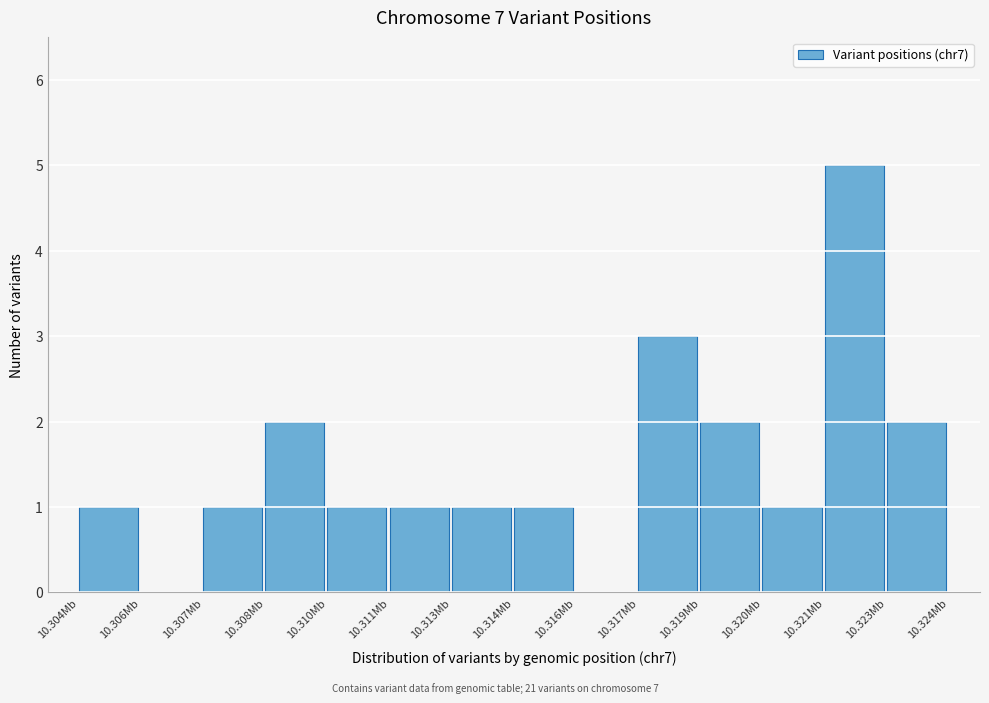

Reading left to right, what are all the values shown in this chart?

10.304Mb=1	10.306Mb=0	10.307Mb=1	10.308Mb=2	10.310Mb=1	10.311Mb=1	10.313Mb=1	10.314Mb=1	10.316Mb=0	10.317Mb=3	10.319Mb=2	10.320Mb=1	10.321Mb=5	10.323Mb=2